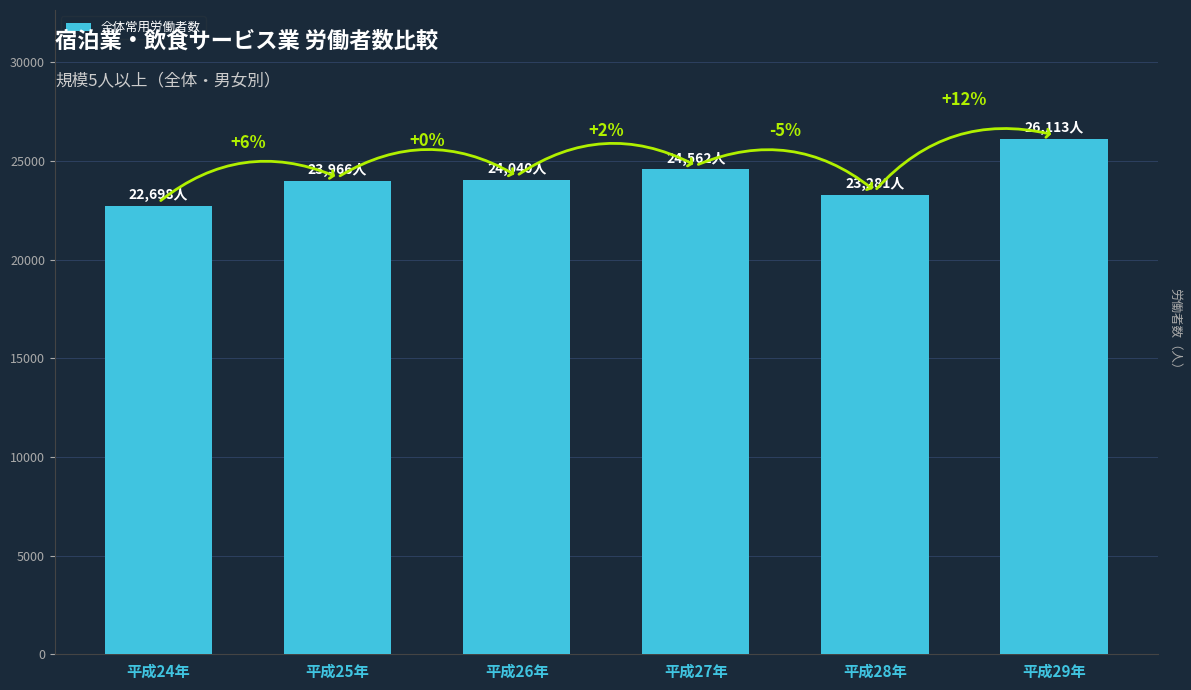

Reading right to left, what are all the values shown in this chart?

平成29年=26113	平成28年=23281	平成27年=24562	平成26年=24040	平成25年=23966	平成24年=22698